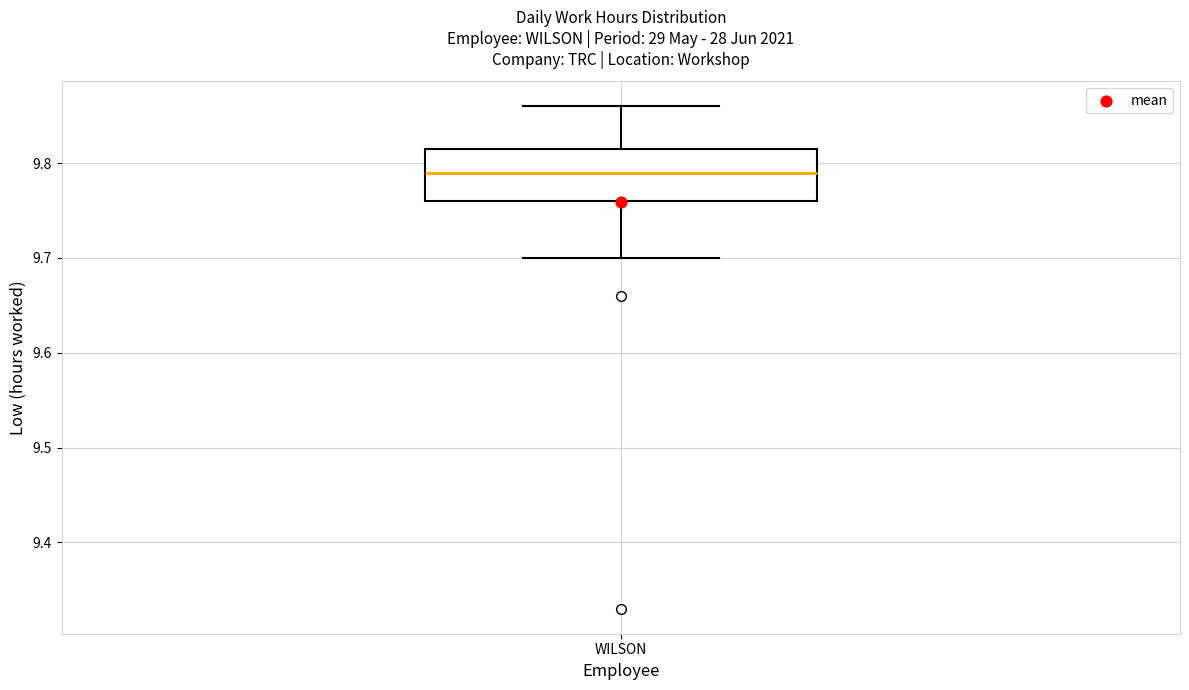

Where is the lower edge of the box for WILSON on the y-axis? The values are not printed on the chart, so give them approximately, as read against the axis.

9.76